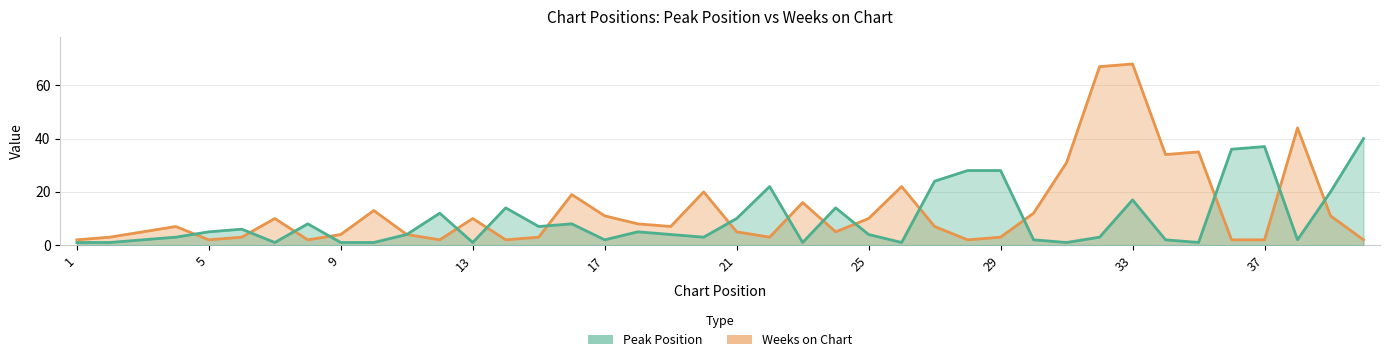

What is the sum of the Peak Position values at 30 and 2?

3